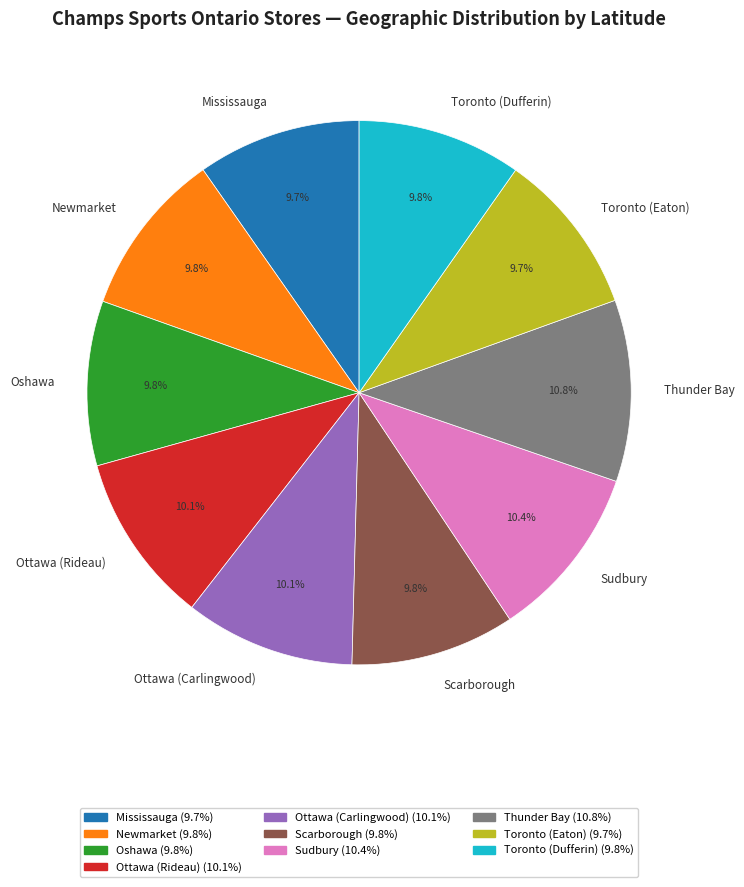

Approximately how many times larger is the value at Ottawa (Carlingwood) compared to Toronto (Eaton)?

1.0